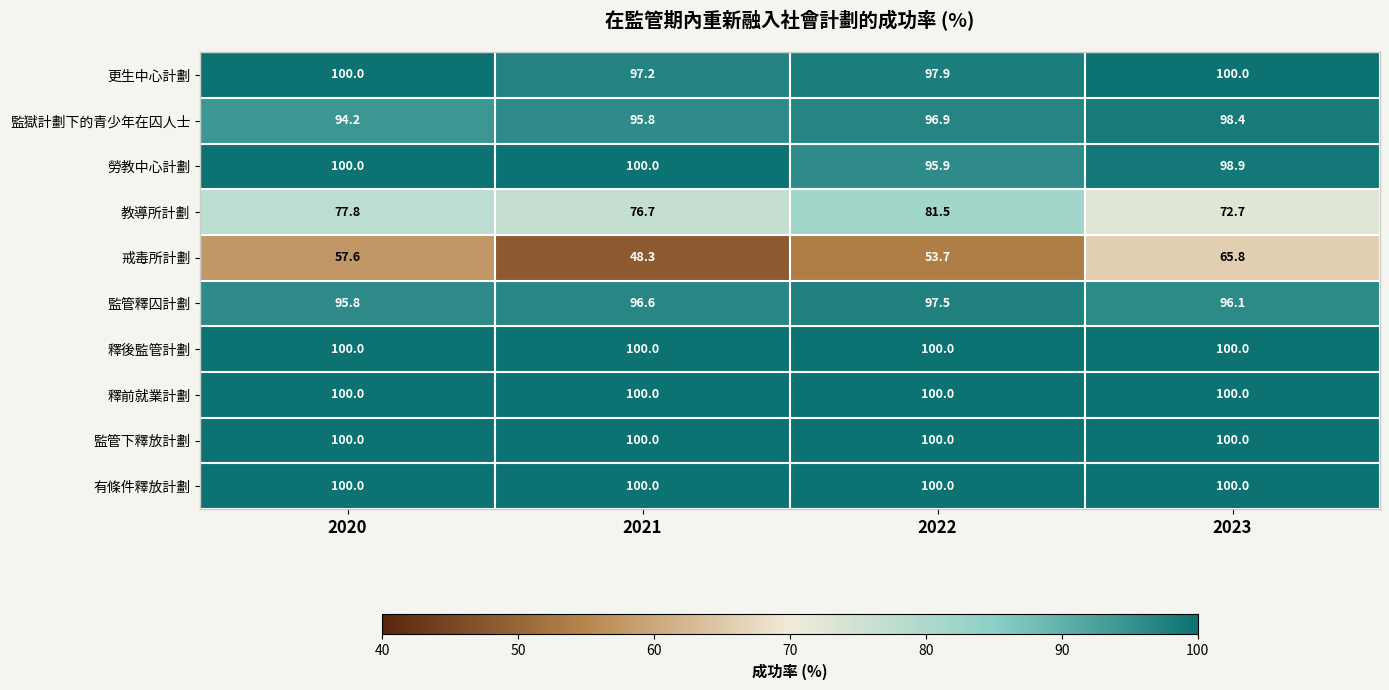

What is the difference between the maximum and minimum values in the 監管釋囚計劃 series?

1.7